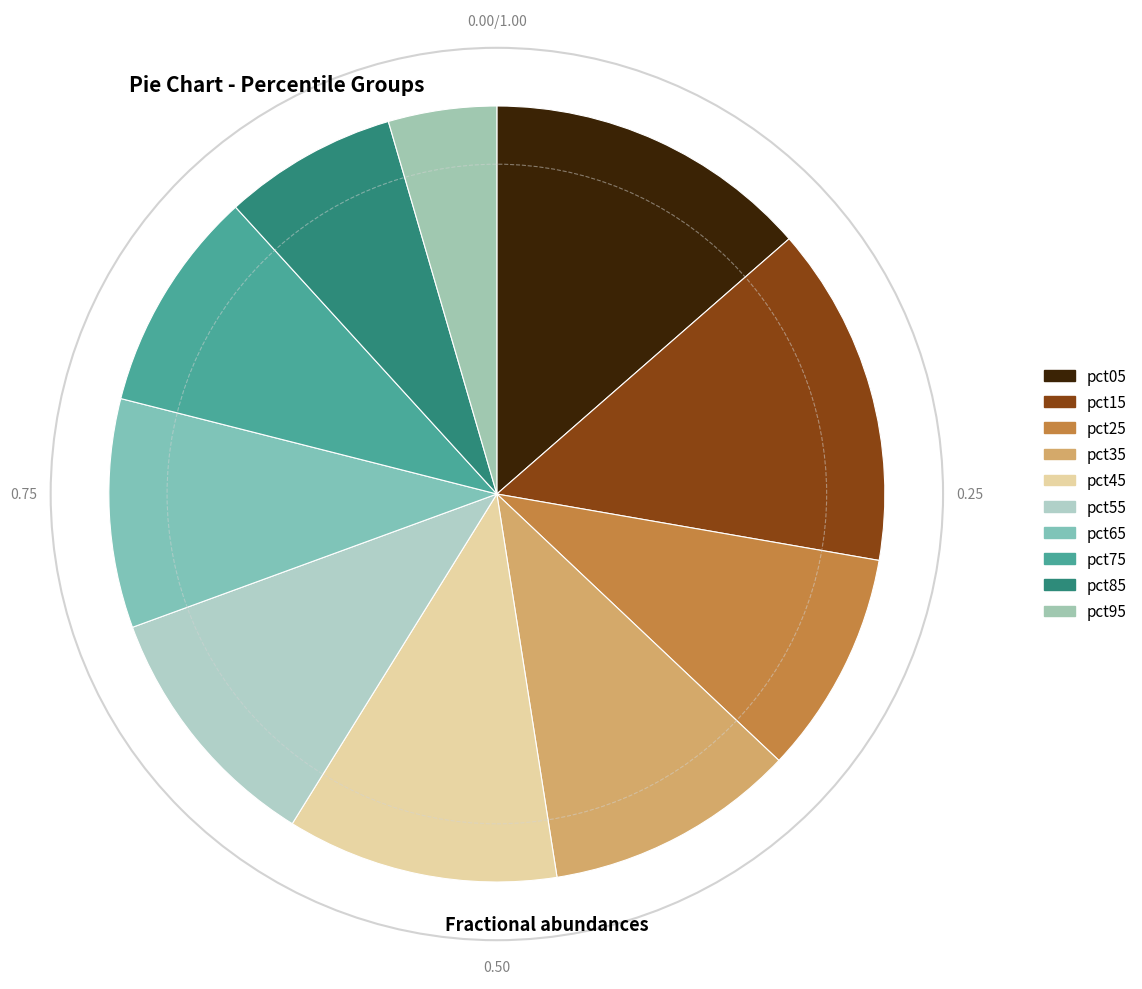

How many segments does this pie chart have?

10